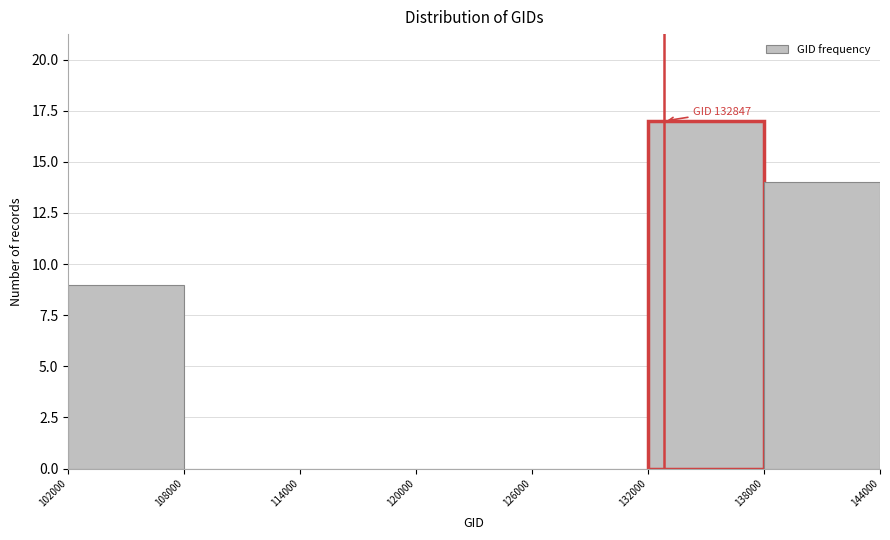

Which range on the x-axis has the tallest bar?

132000 to 138000